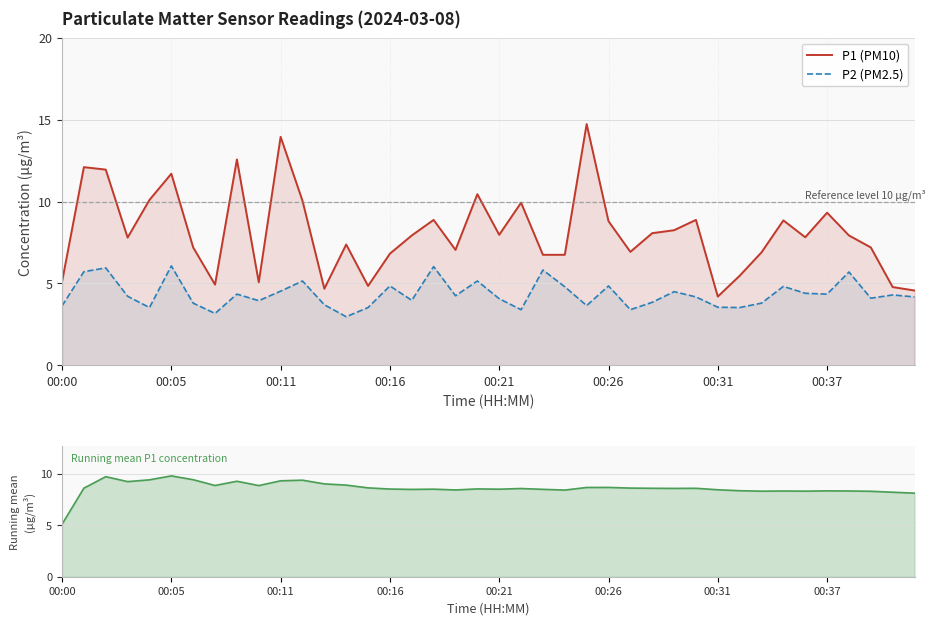

What position from the left is 18?

19